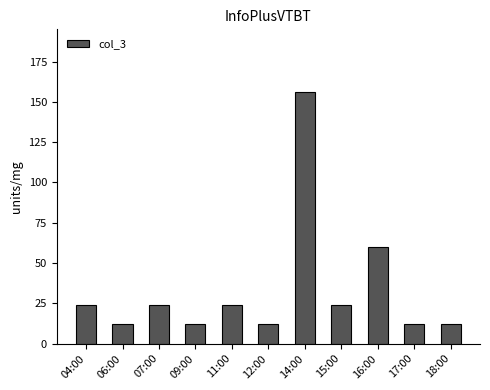

What is the smallest value displayed?

12